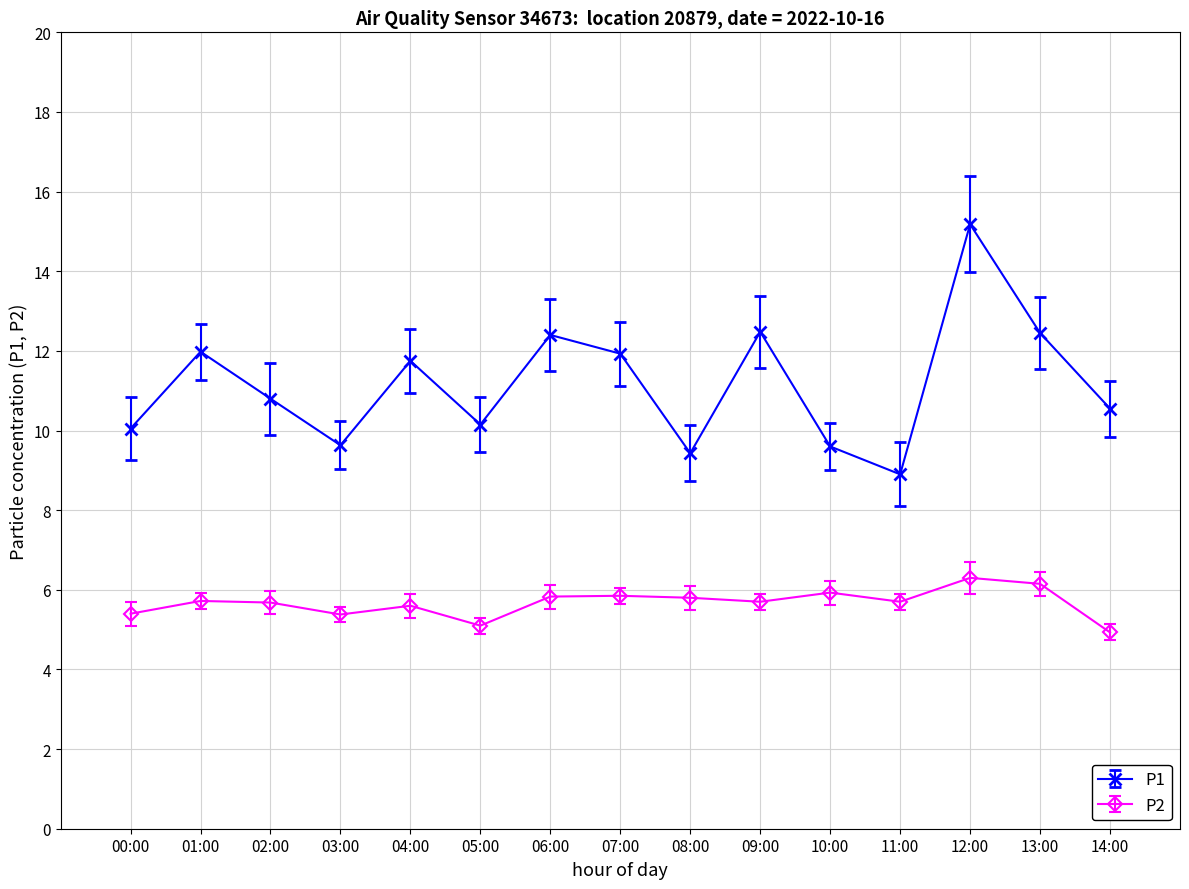

What is the value of the P1 point at the 8th from the left?

11.9